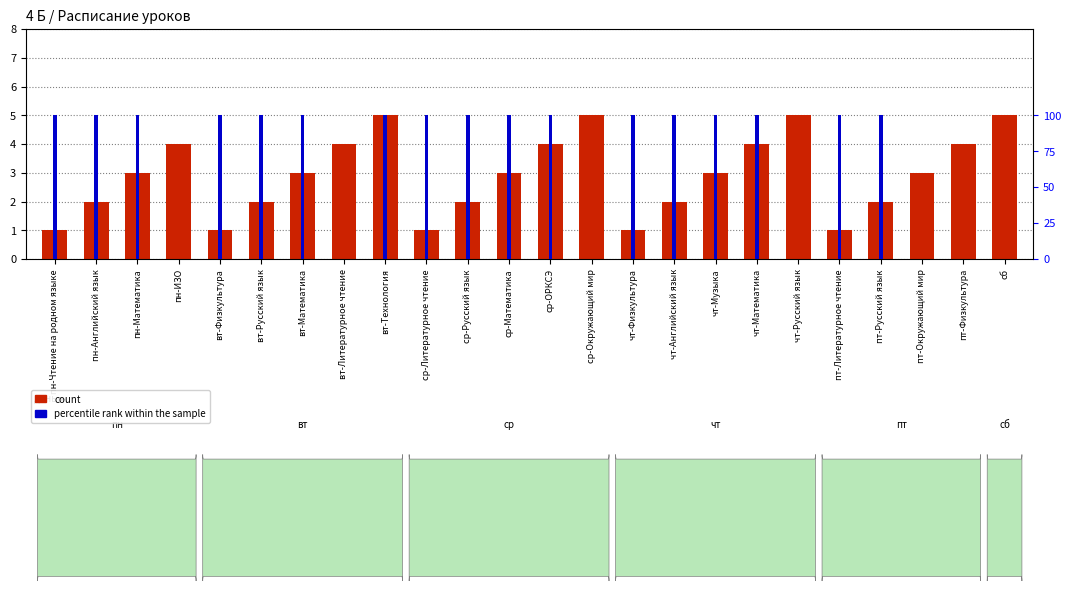

Reading left to right, extract all data points from this chart.

count: пн-Чтение на родном языке=1	пн-Английский язык=2	пн-Математика=3	пн-ИЗО=4	вт-Физкультура=1	вт-Русский язык=2	вт-Математика=3	вт-Литературное чтение=4	вт-Технология=5	ср-Литературное чтение=1	ср-Русский язык=2	ср-Математика=3	ср-ОРКСЭ=4	ср-Окружающий мир=5	чт-Физкультура=1	чт-Английский язык=2	чт-Музыка=3	чт-Математика=4	чт-Русский язык=5	пт-Литературное чтение=1	пт-Русский язык=2	пт-Окружающий мир=3	пт-Физкультура=4	сб=5
percentile rank within the sample: пн-Чтение на родном языке=1	пн-Английский язык=1	пн-Математика=1	пн-ИЗО=0	вт-Физкультура=1	вт-Русский язык=1	вт-Математика=1	вт-Литературное чтение=0	вт-Технология=1	ср-Литературное чтение=1	ср-Русский язык=1	ср-Математика=1	ср-ОРКСЭ=1	ср-Окружающий мир=0	чт-Физкультура=1	чт-Английский язык=1	чт-Музыка=1	чт-Математика=1	чт-Русский язык=0	пт-Литературное чтение=1	пт-Русский язык=1	пт-Окружающий мир=0	пт-Физкультура=0	сб=0